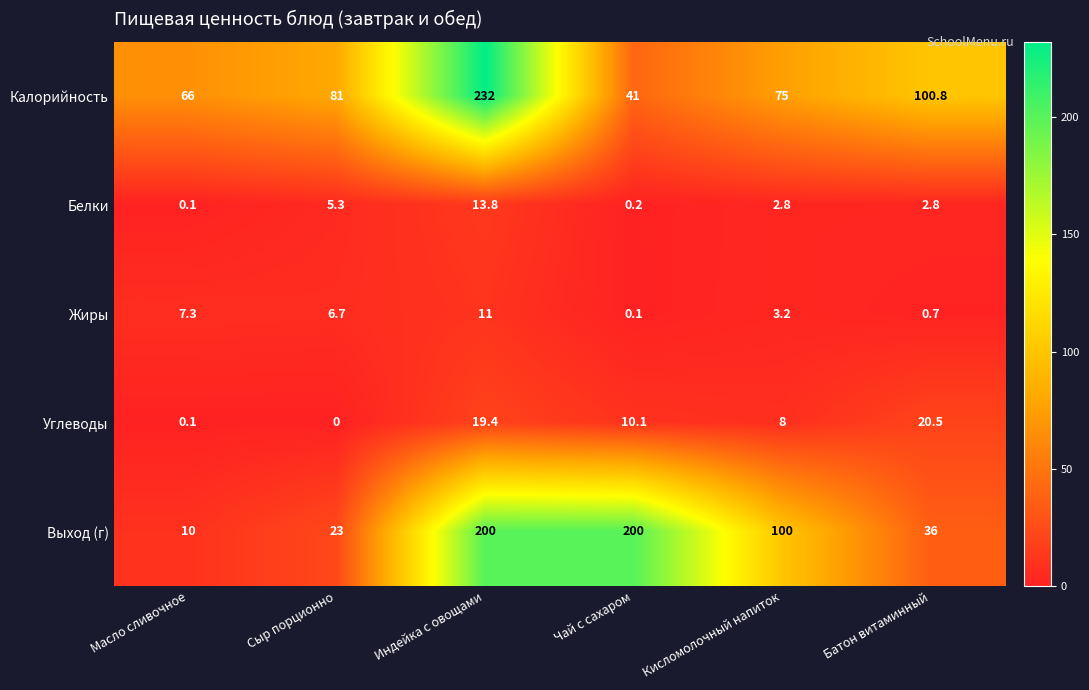

Which series changed the most between Сыр порционно and Чай с сахаром?

Выход (г)